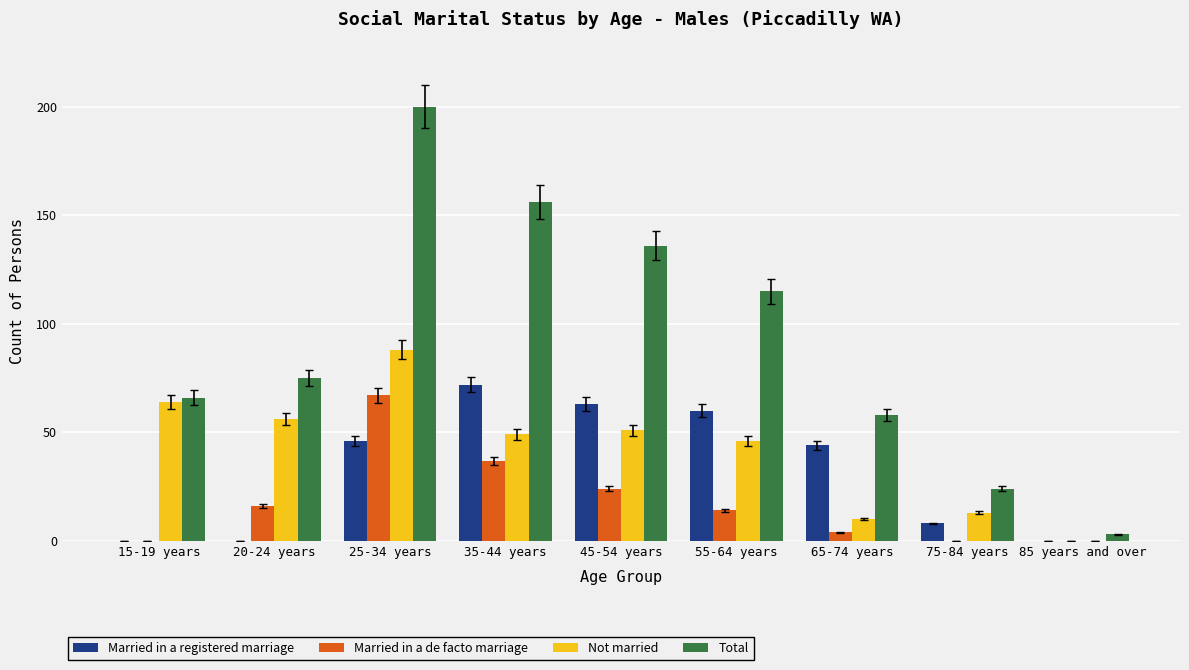

Which label corresponds to the largest value in the chart?

25-34 years